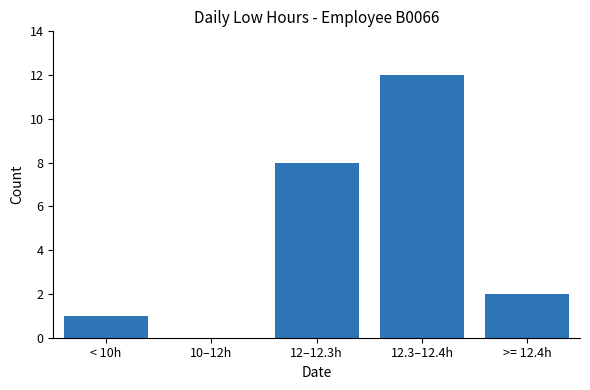

What is the maximum value shown in the chart?

12